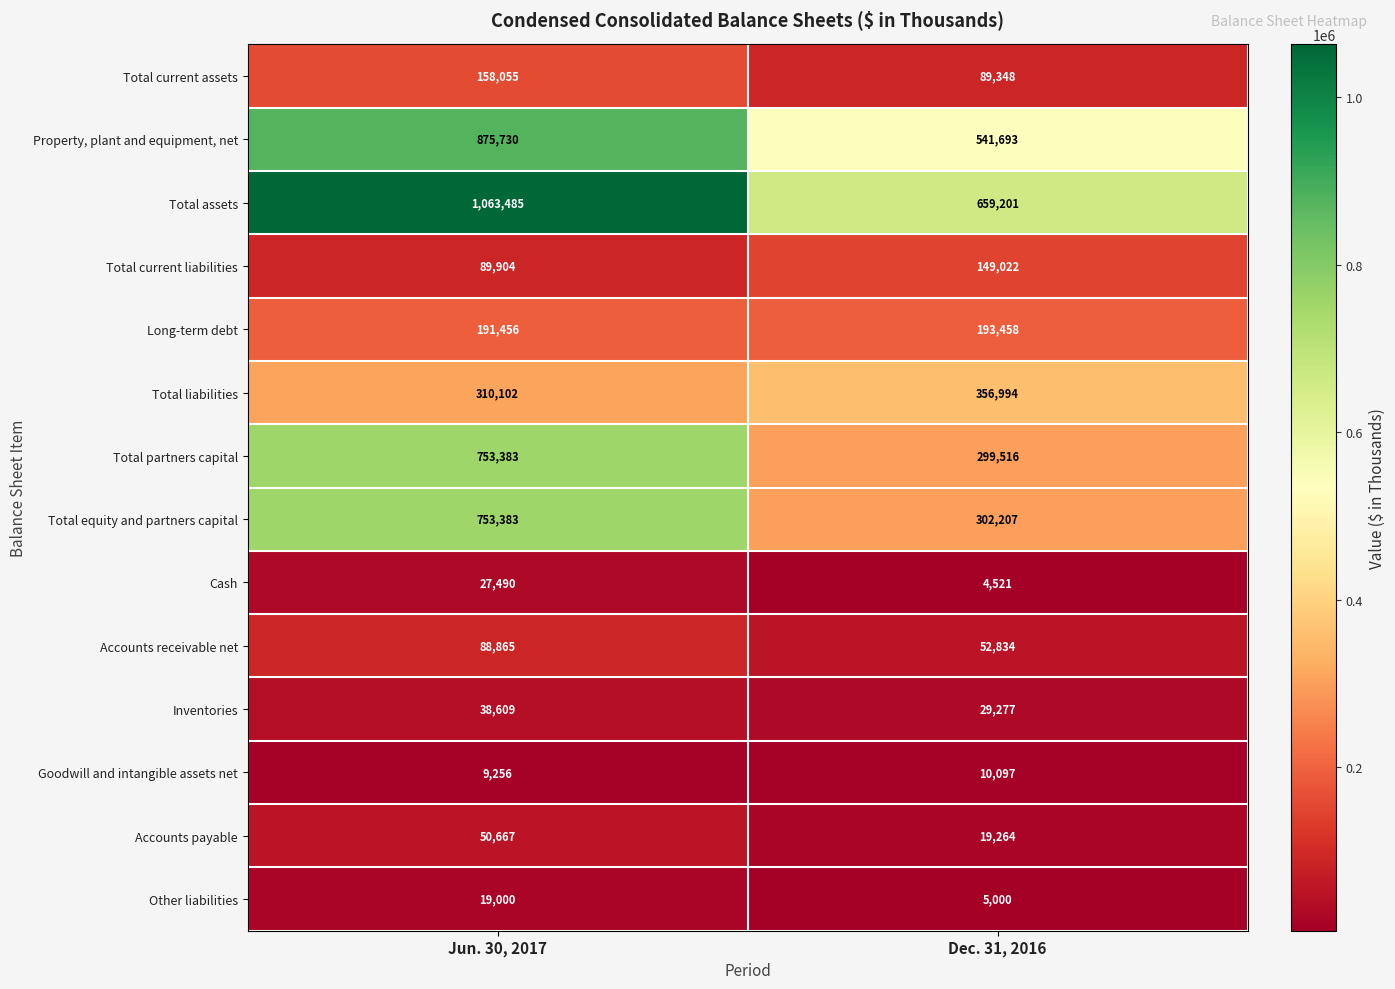

Rank the series at Dec. 31, 2016 from highest to lowest value.

Total assets, Property, plant and equipment, net, Total liabilities, Total equity and partners capital, Total partners capital, Long-term debt, Total current liabilities, Total current assets, Accounts receivable net, Inventories, Accounts payable, Goodwill and intangible assets net, Other liabilities, Cash